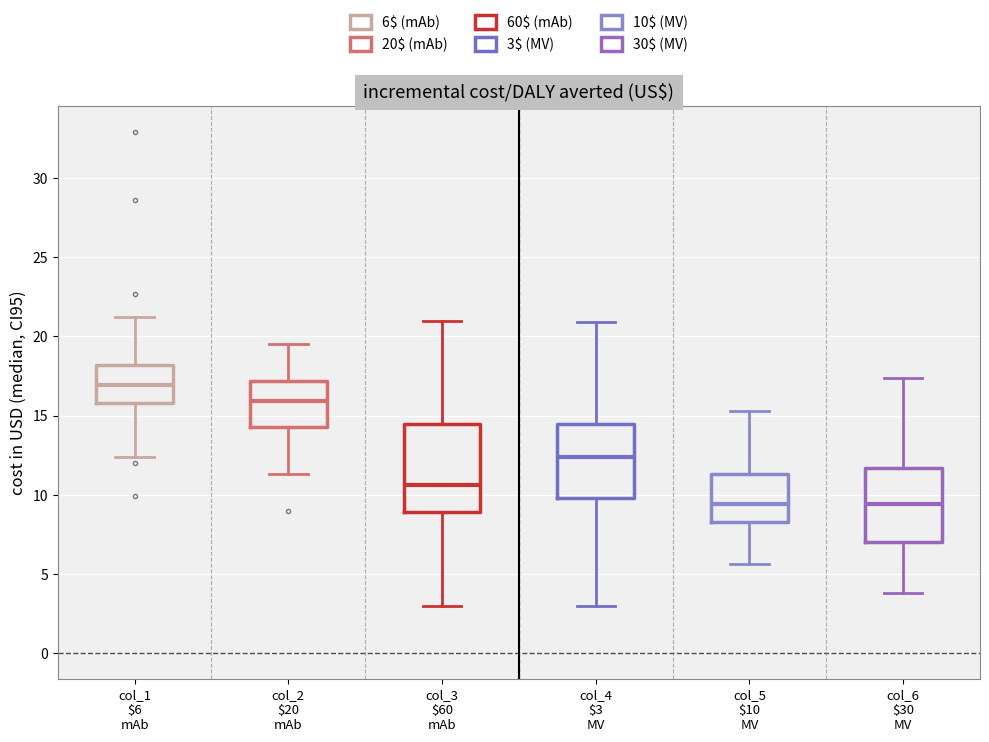

Which box has the highest median line?

col_1 $6 mAb